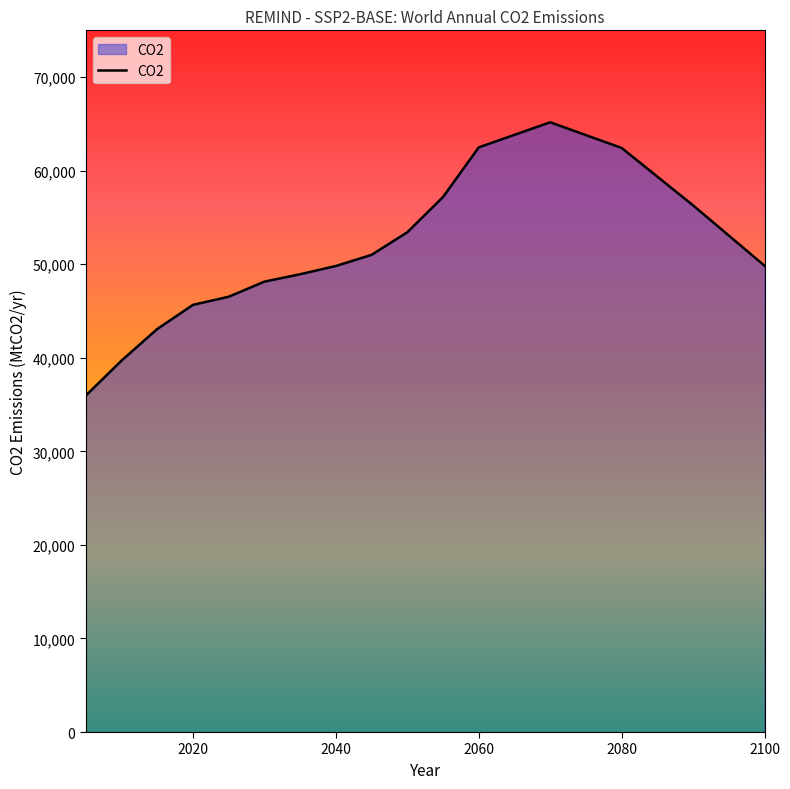

What is the minimum value shown in the chart?

35962.2